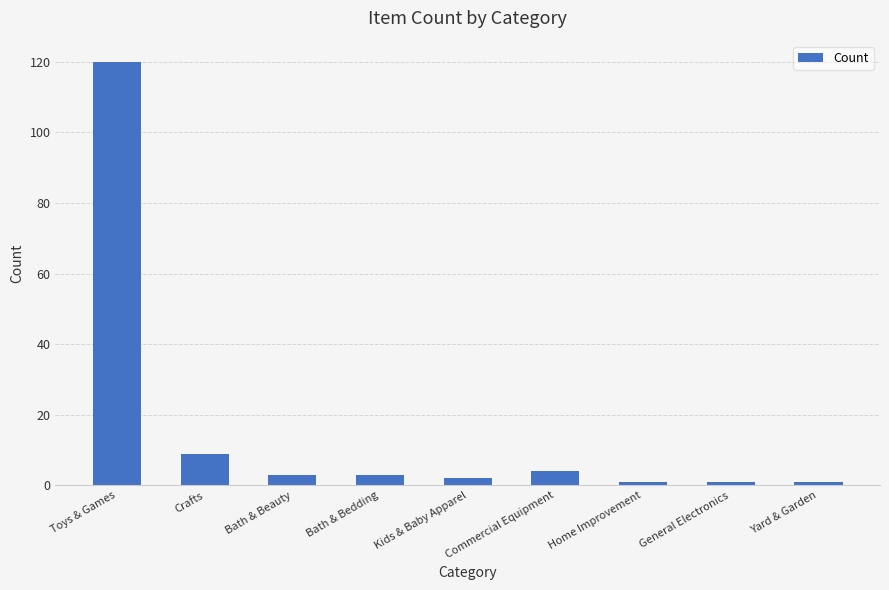

What is the label of the 7th bar from the right?

Bath & Beauty